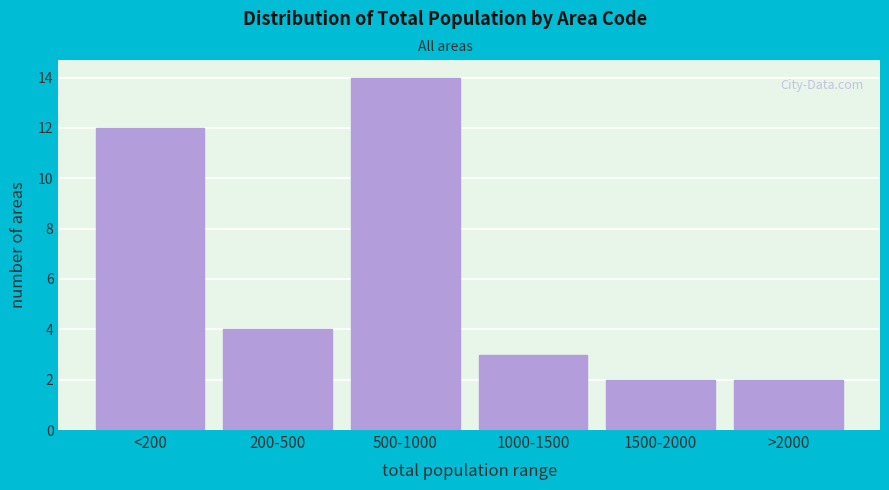

Reading left to right, what are all the values shown in this chart?

<200=12	200-500=4	500-1000=14	1000-1500=3	1500-2000=2	>2000=2